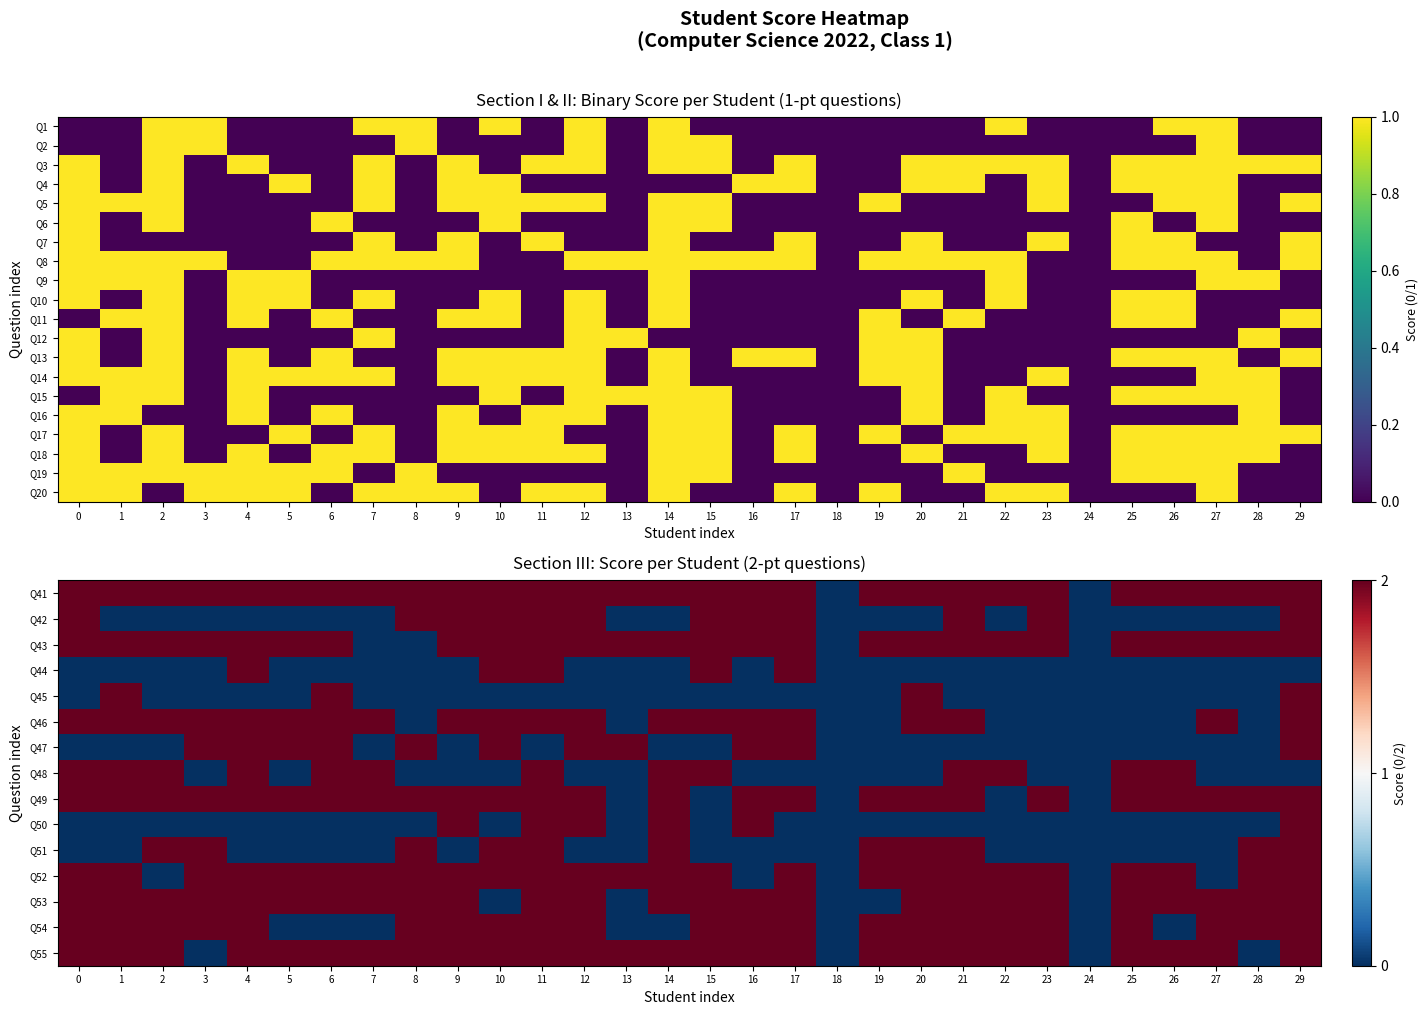

What is the difference between the second highest and minimum values in the Q51 series?

2